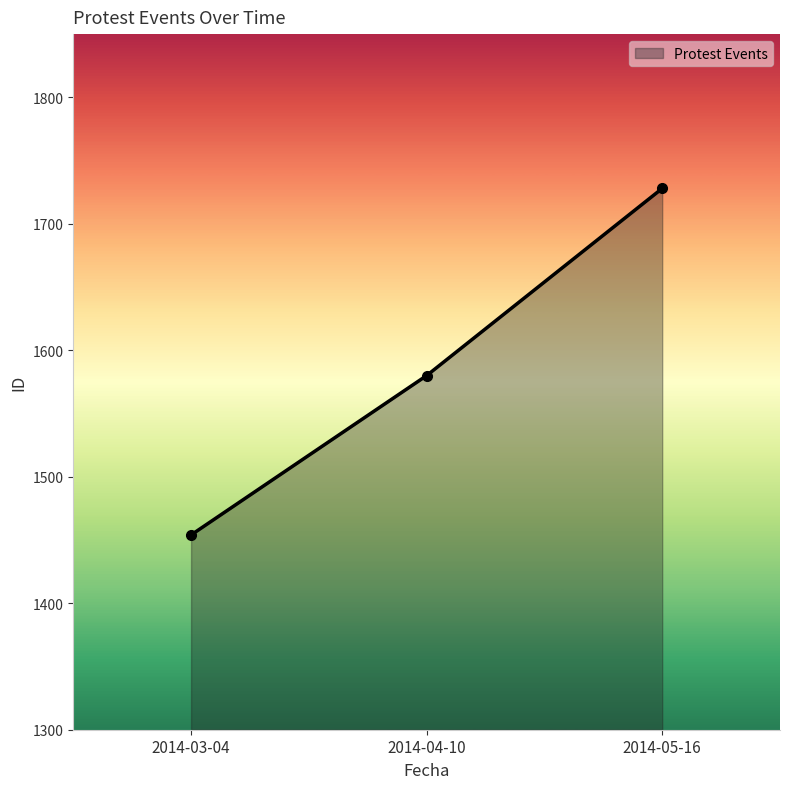

The chart shows a value of 1728 at 2014-05-16. True or false?

True